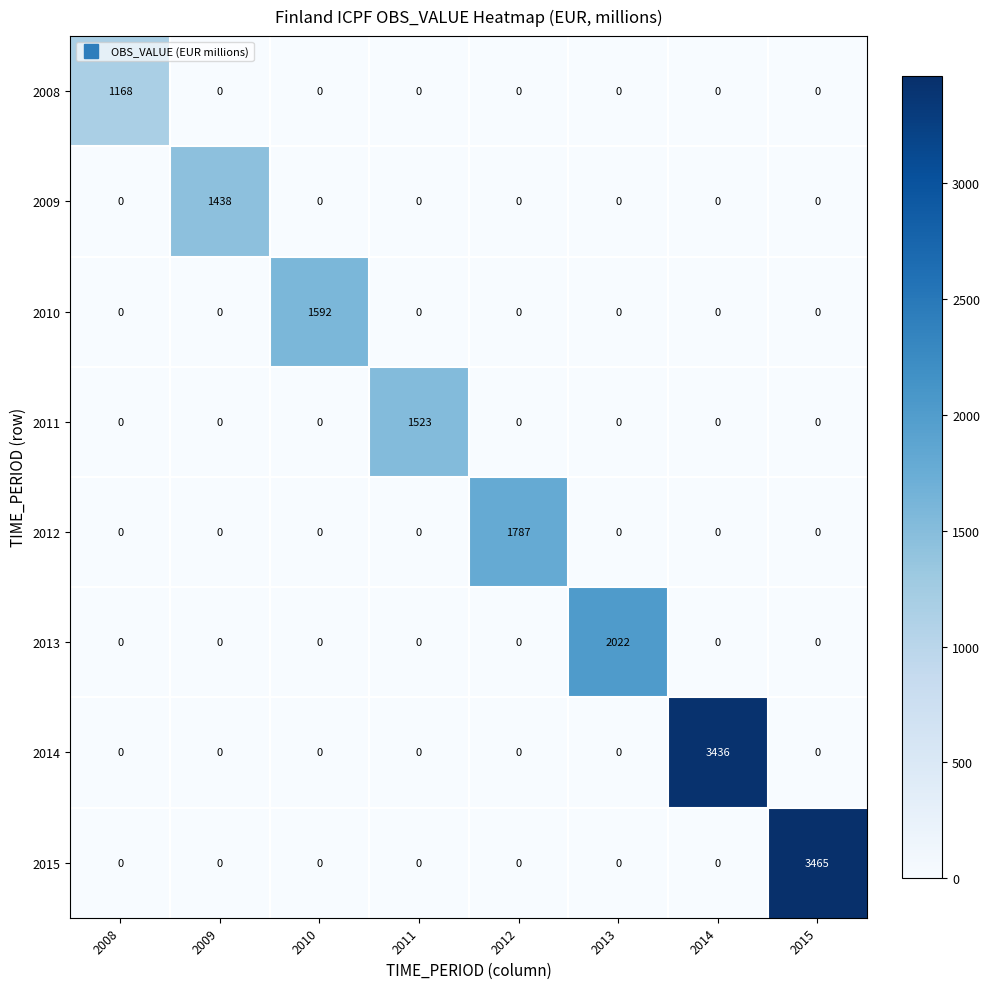

Is the value of 2013 at 2012 greater than the value of 2012 at 2012?

No